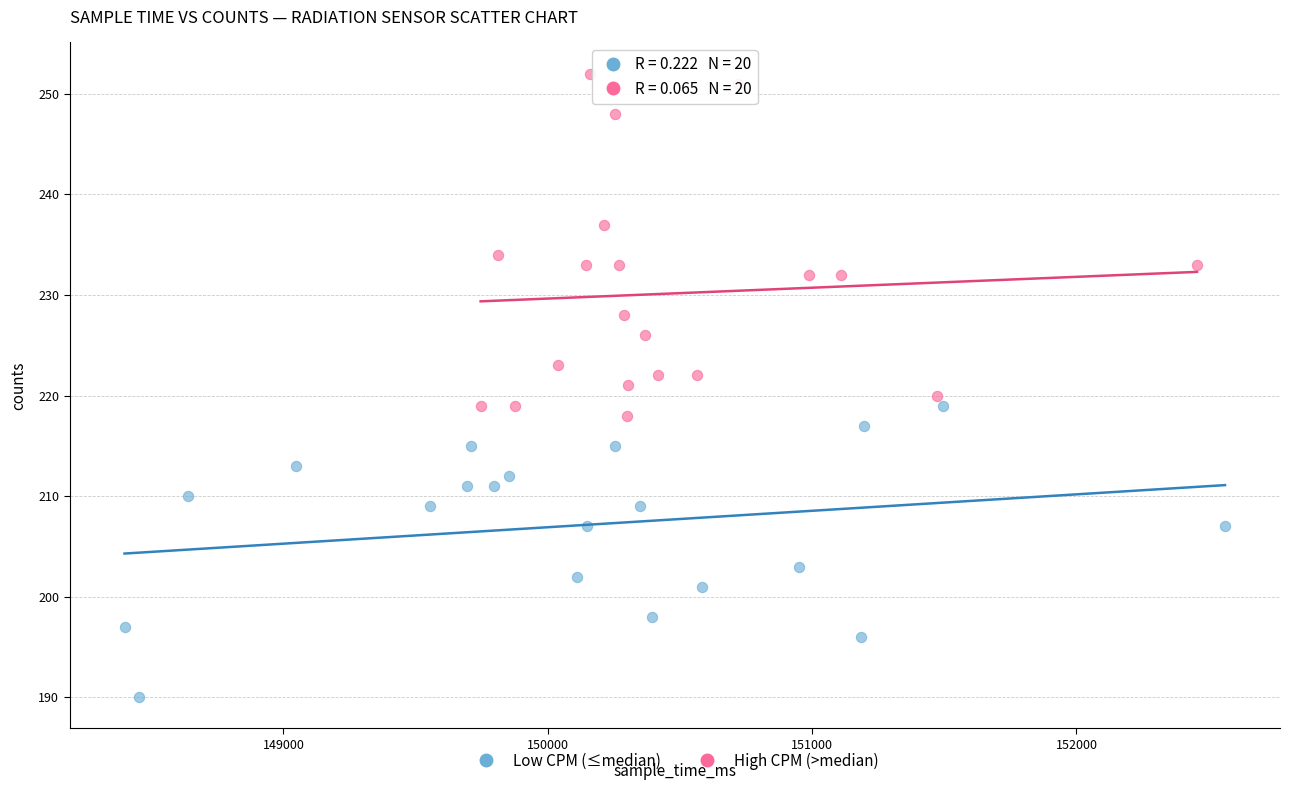

Which series has the largest Y range (max minus min)?

High CPM (>median)